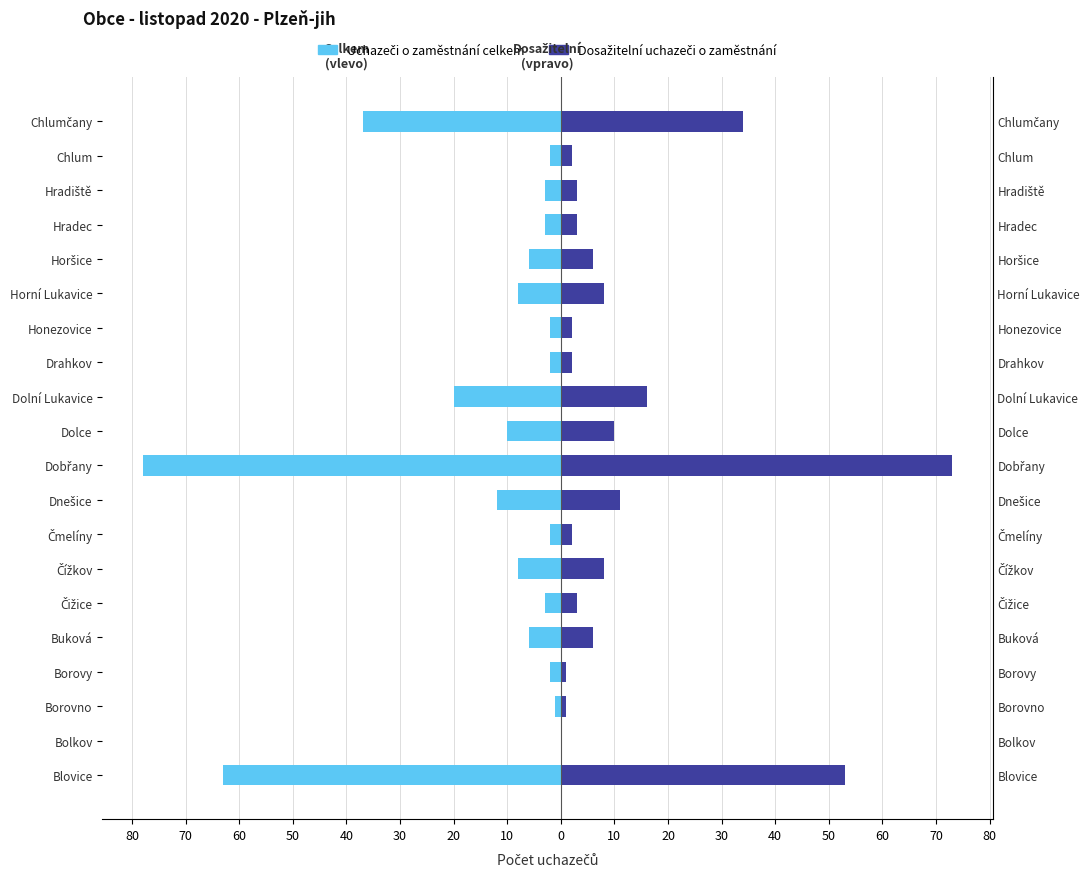

What is the difference between the maximum and second lowest values in the Dosažitelní uchazeči o zaměstnání series?

72